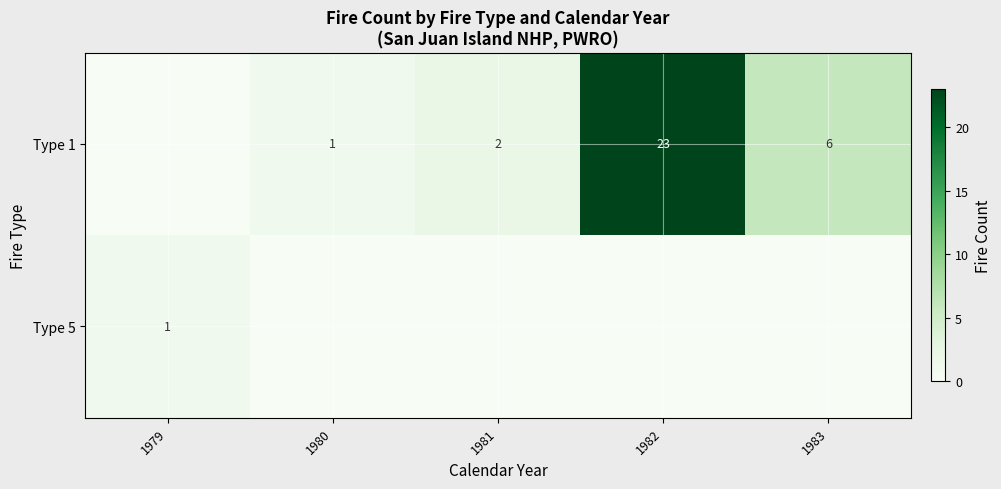

List the series in order of their peak value, highest first.

row_0, row_1